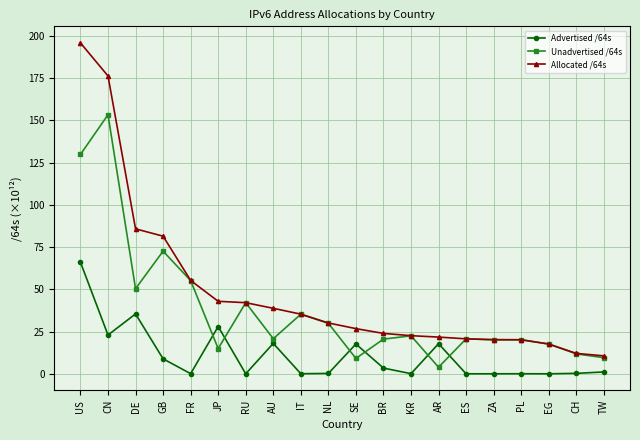

What is the value of the Allocated /64s point at the 9th from the left?

35.3